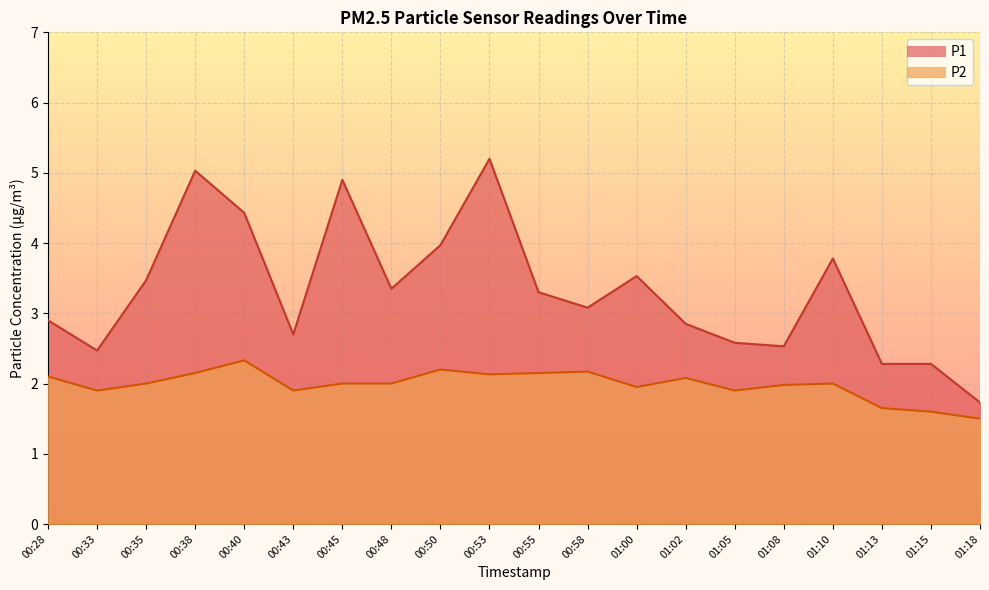

What position from the right is 01:13?

3